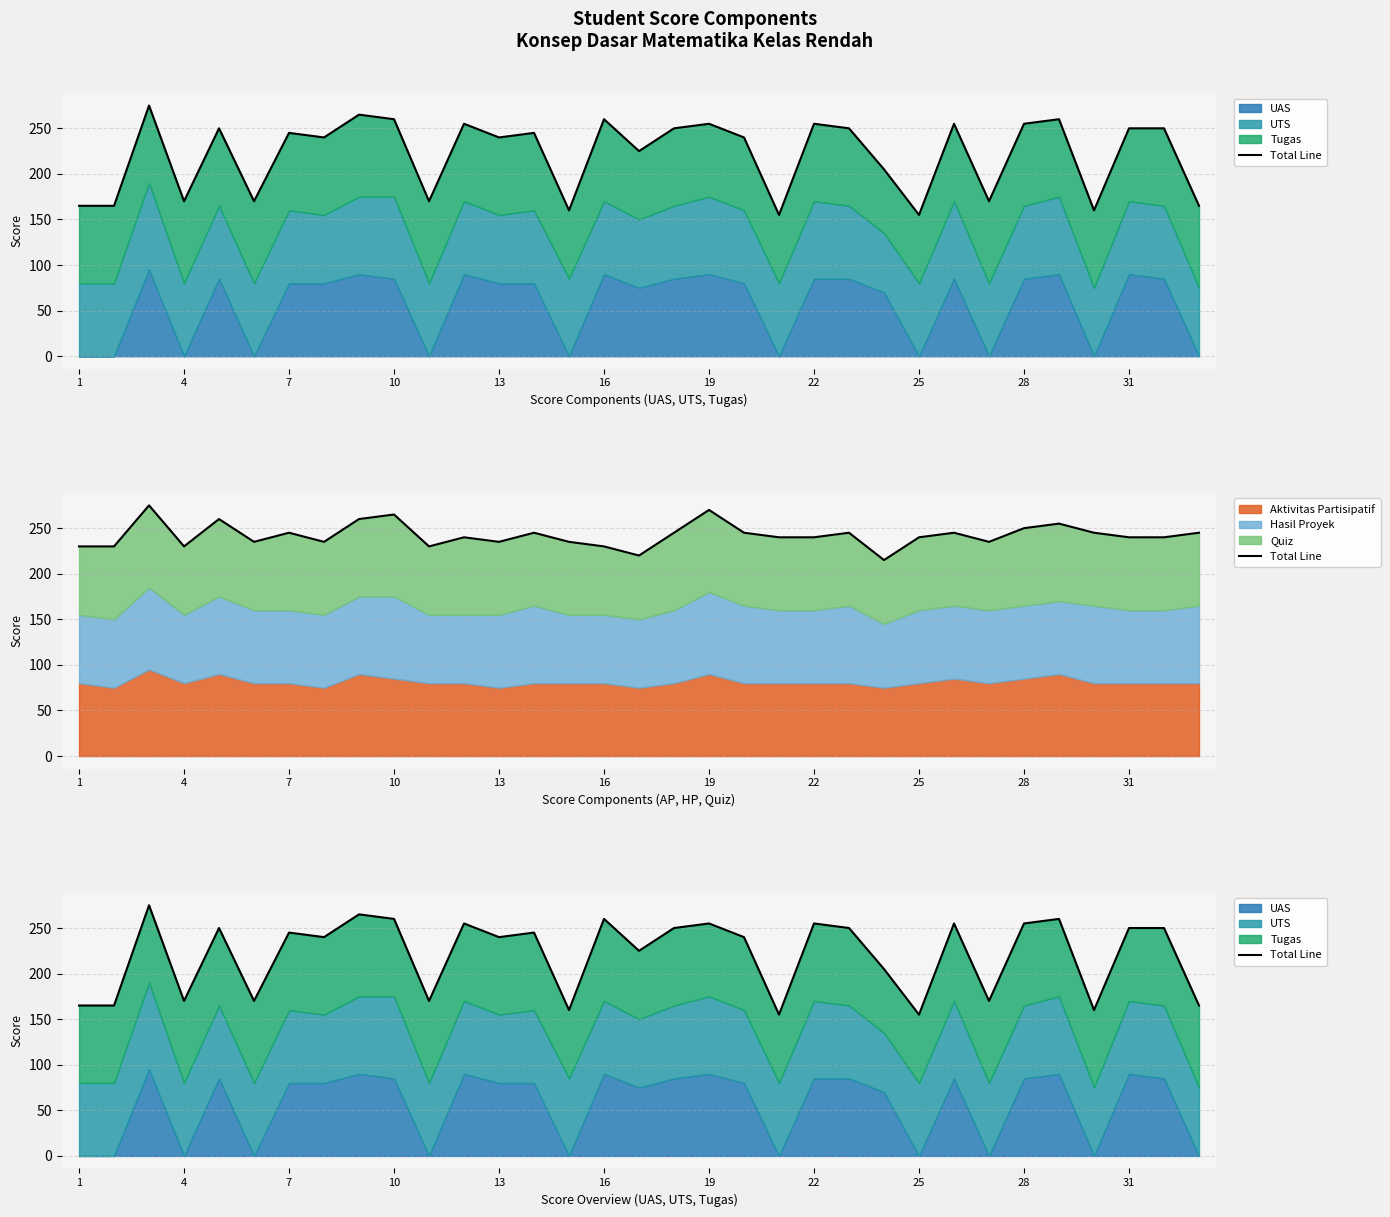

What is the difference between the second highest and minimum values?

110